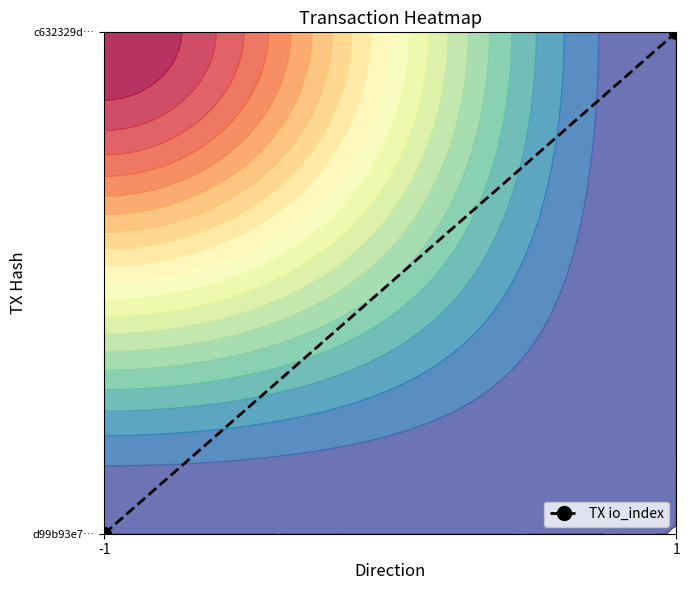

The value at 1 is 1. True or false?

False